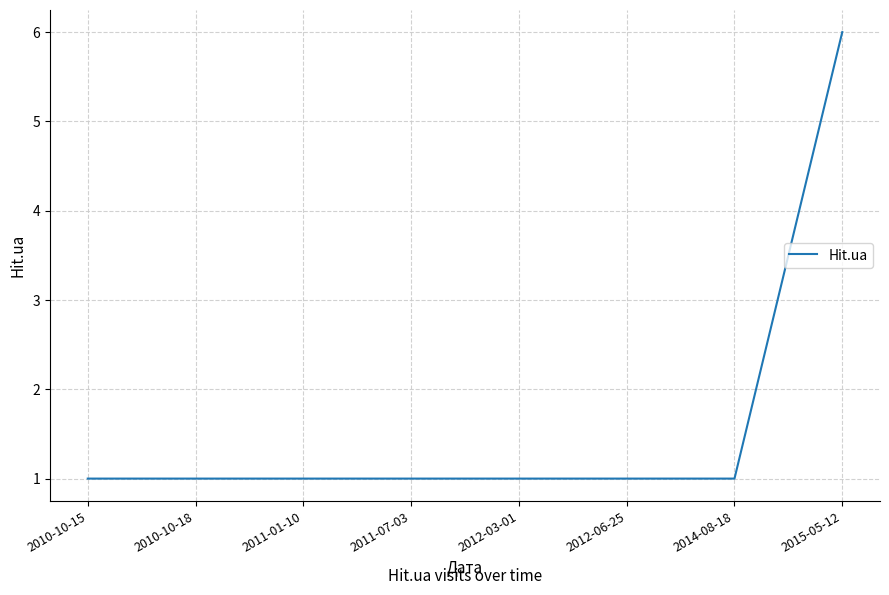

Which category has the highest value across all series?

2015-05-12